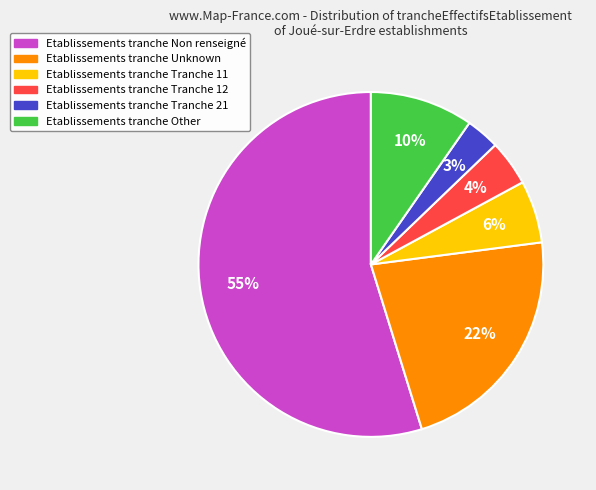

How many segments does this pie chart have?

6